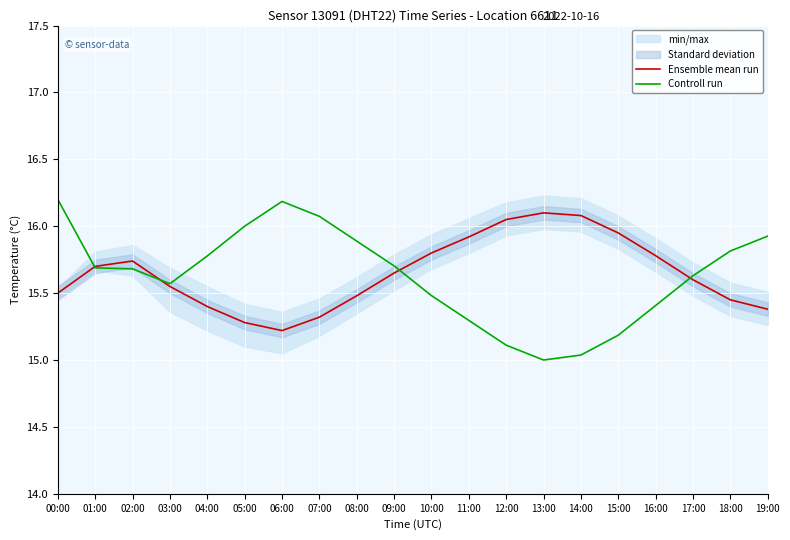

Is the value of Controll run at 06:00 greater than the value of Ensemble mean run at 13:00?

Yes